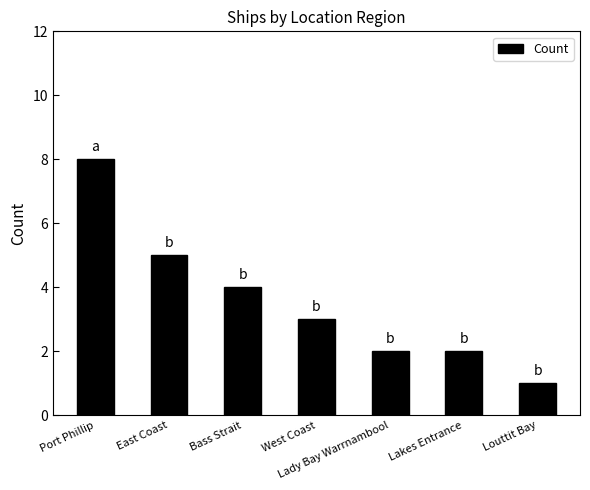

What is the label of the 4th bar from the left?

West Coast